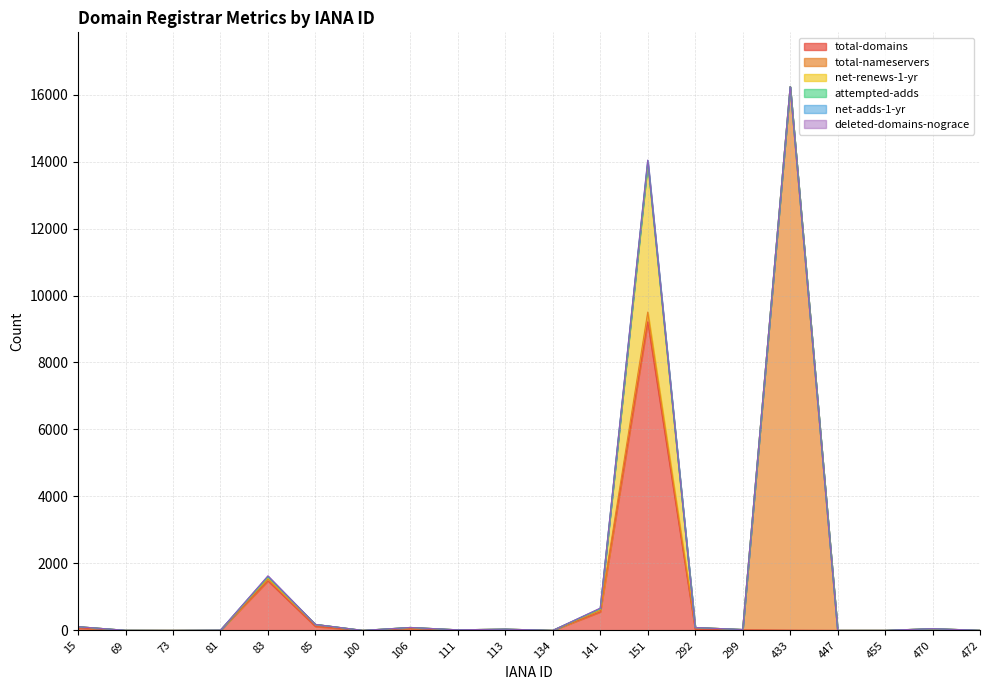

Reading left to right, list all the values displayed in this chart.

total-domains: 15=73	69=0	73=0	81=2	83=1480	85=118	100=0	106=53	111=8	113=12	134=0	141=553	151=9214	292=32	299=16	433=7	447=0	455=0	470=3	472=0
total-nameservers: 15=37	69=3	73=0	81=3	83=62	85=57	100=0	106=31	111=9	113=26	134=0	141=47	151=291	292=54	299=10	433=16228	447=0	455=0	470=49	472=2
net-renews-1-yr: 15=1	69=0	73=0	81=0	83=37	85=4	100=0	106=4	111=0	113=0	134=0	141=33	151=4429	292=0	299=0	433=0	447=0	455=0	470=0	472=0
attempted-adds: 15=0	69=0	73=0	81=1	83=22	85=0	100=0	106=0	111=0	113=0	134=0	141=15	151=41	292=0	299=0	433=0	447=0	455=0	470=0	472=0
net-adds-1-yr: 15=0	69=0	73=0	81=1	83=15	85=0	100=0	106=0	111=0	113=0	134=0	141=8	151=62	292=0	299=0	433=0	447=0	455=0	470=0	472=0
deleted-domains-nograce: 15=0	69=0	73=0	81=0	83=15	85=1	100=0	106=0	111=0	113=0	134=0	141=11	151=6	292=0	299=0	433=0	447=0	455=0	470=0	472=0